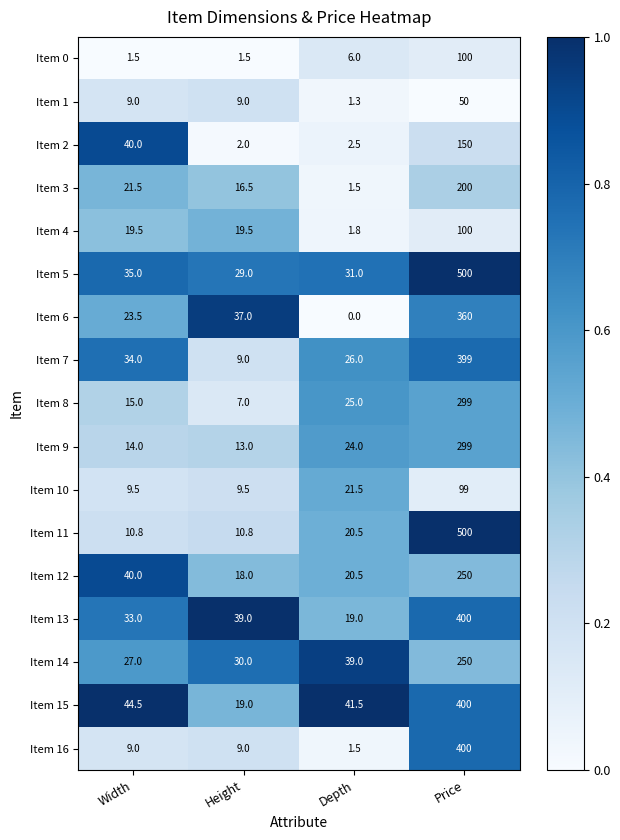

What is the total value across all series at Depth?

282.6